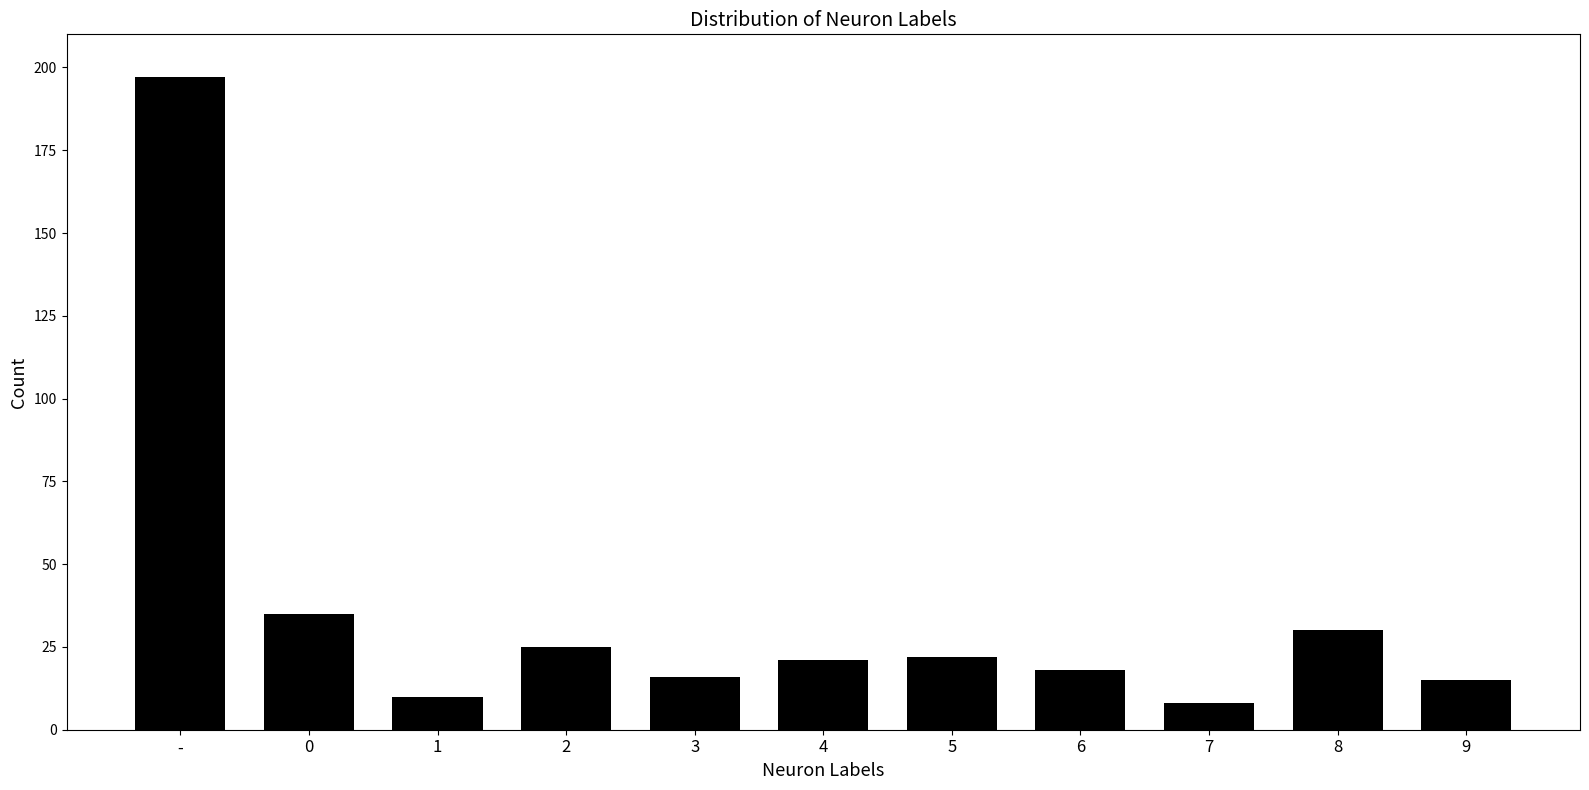

What is the difference between the second highest and second lowest values?

25